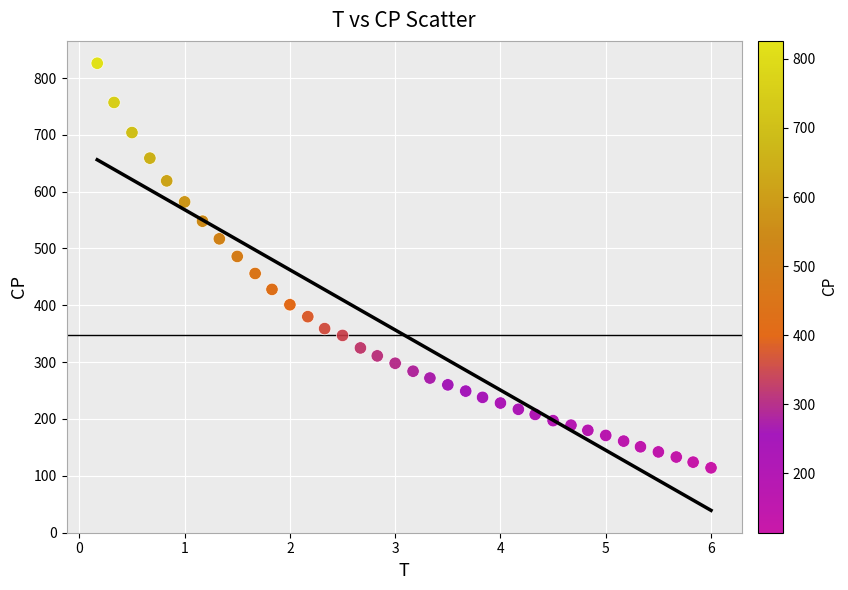

What is the range of Y values (max minus min)?

712